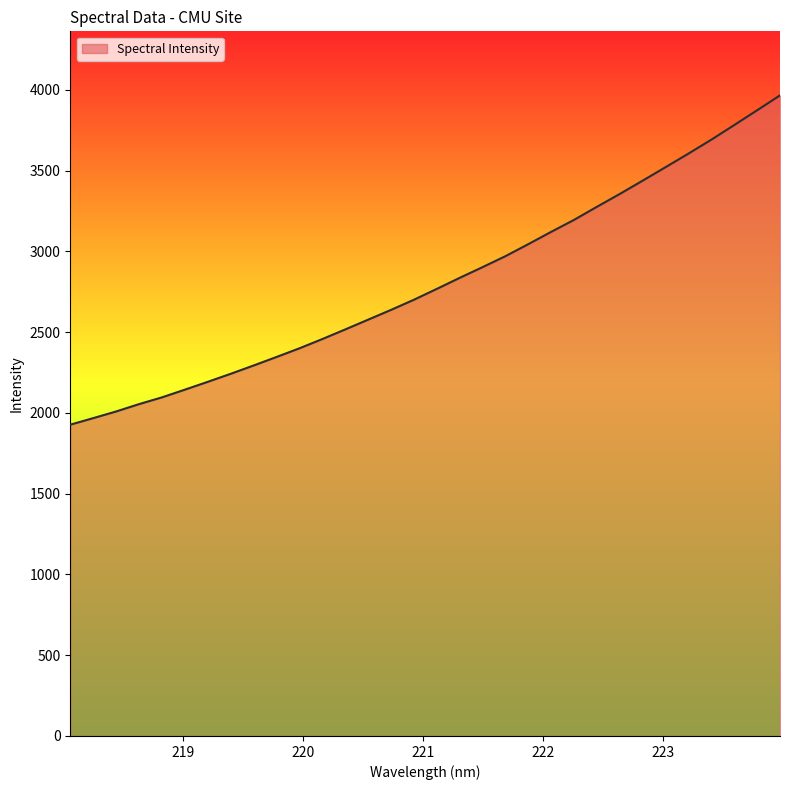

What is the smallest value displayed?

1927.0